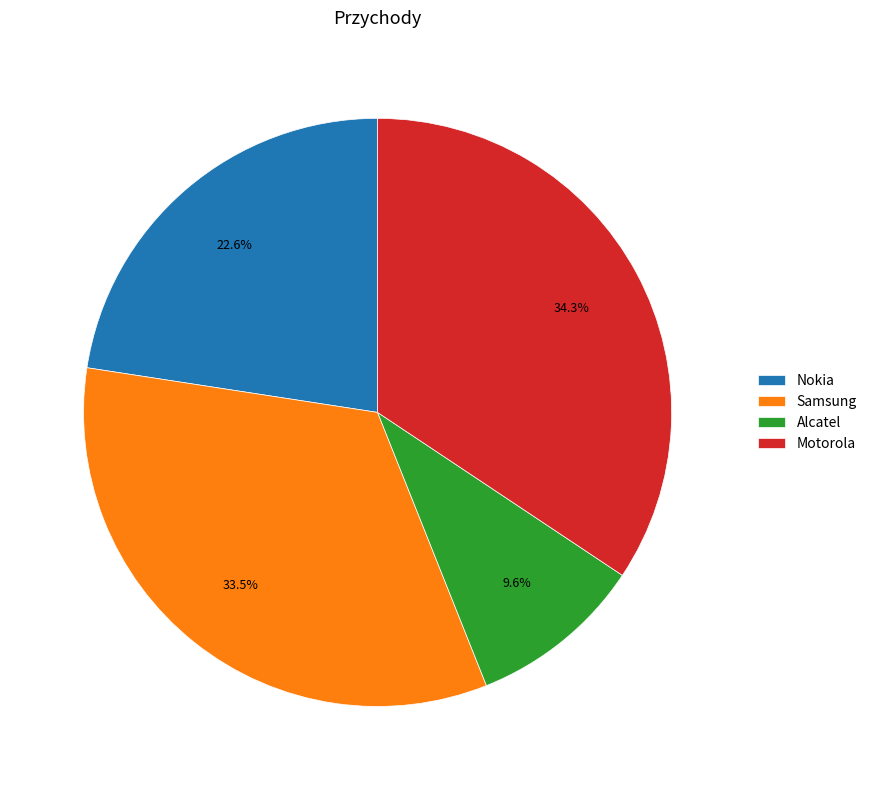

The Nokia slice represents 33% of the pie. True or false?

False